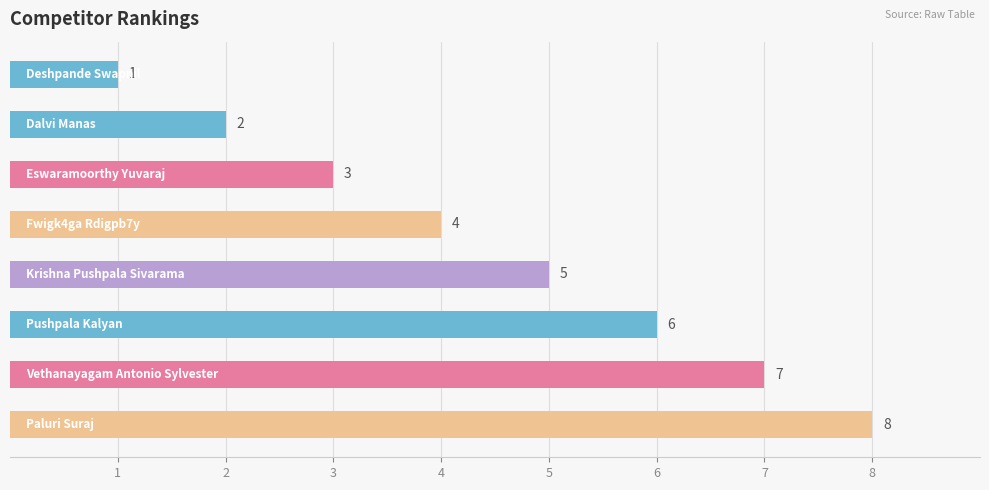

How many values are between 3 and 7?

5